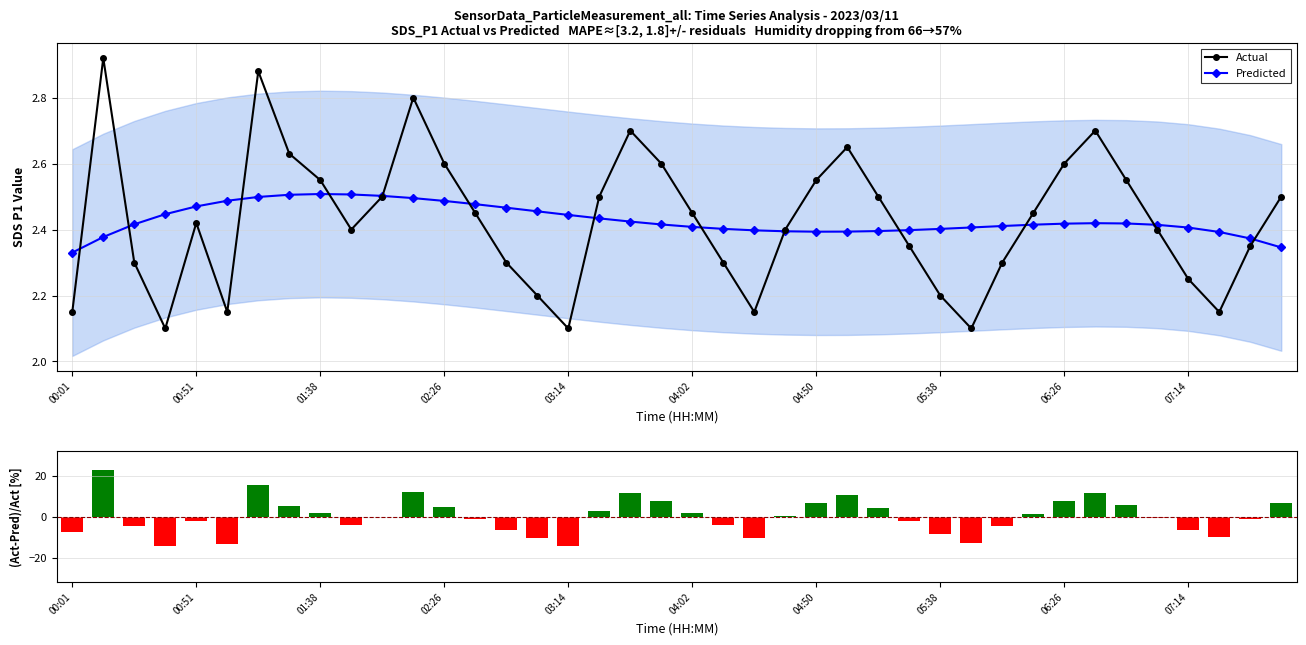

True or false: Predicted has more than 0 interior local peaks.

True